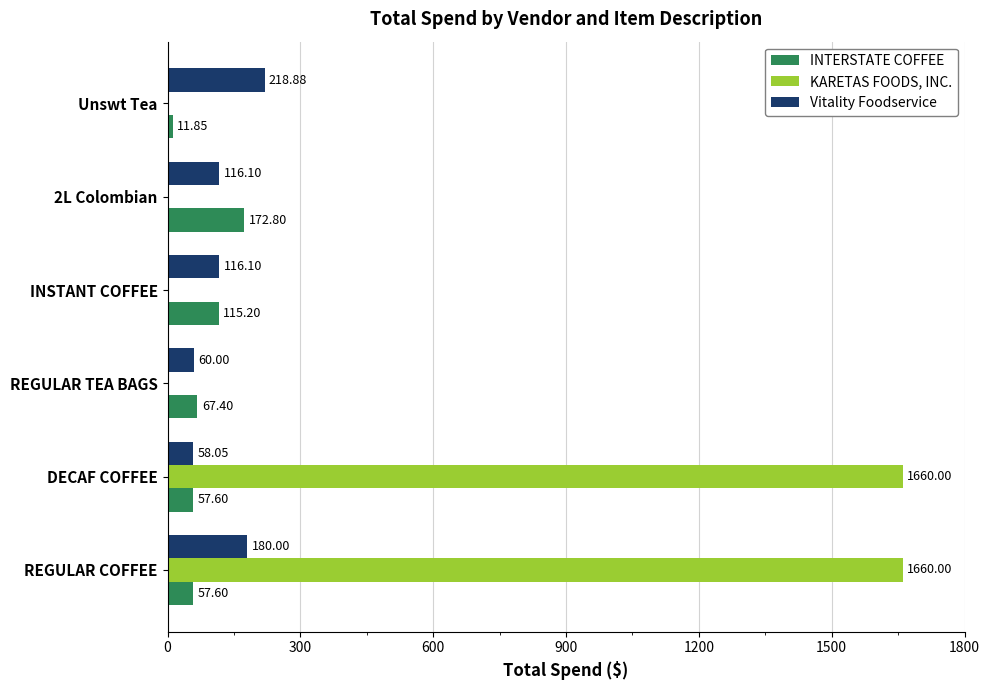

Where is INTERSTATE COFFEE nearest to the value 92?

INSTANT COFFEE